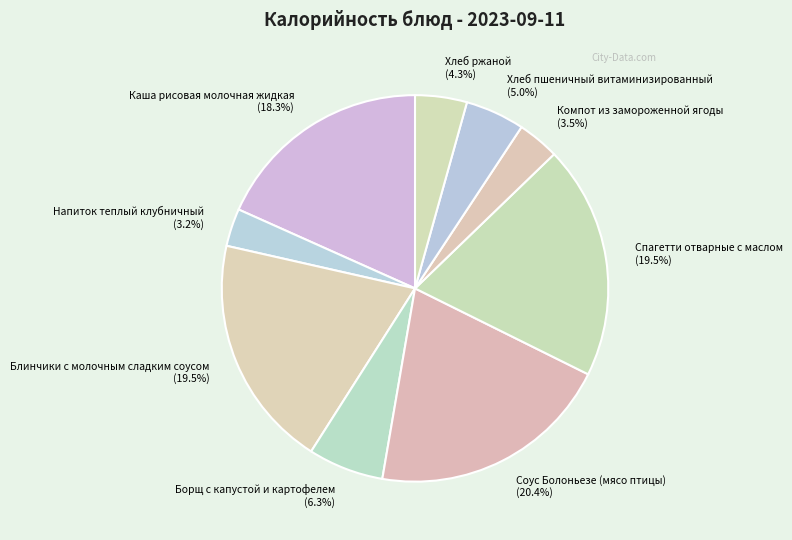

Which slice is the largest?

Соус Болоньезе (мясо птицы)